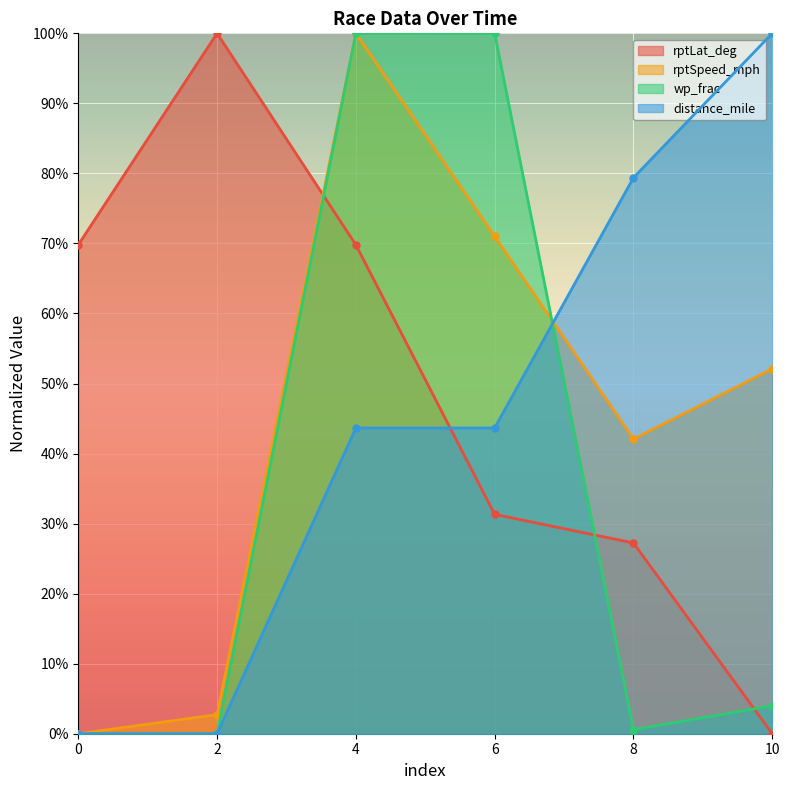

How many intersections are there between wp_frac and rptSpeed_mph?

1